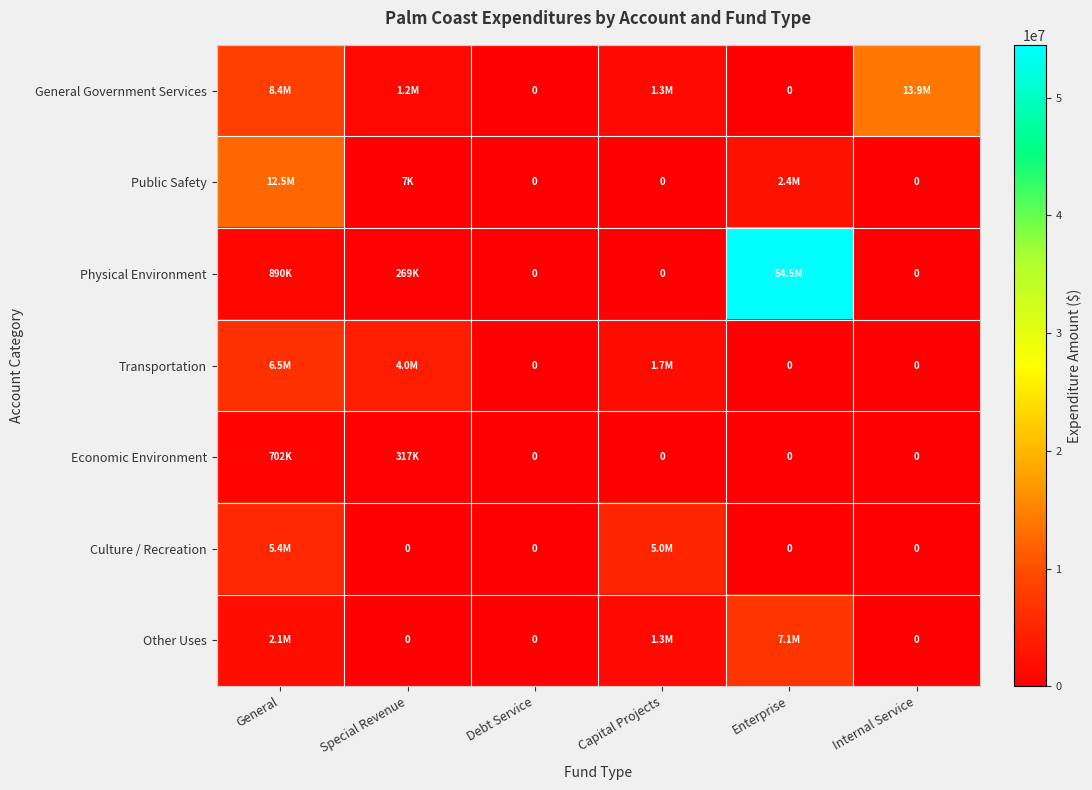

Rank the series at Special Revenue from lowest to highest value.

Culture / Recreation, Other Uses, Public Safety, Physical Environment, Economic Environment, General Government Services, Transportation